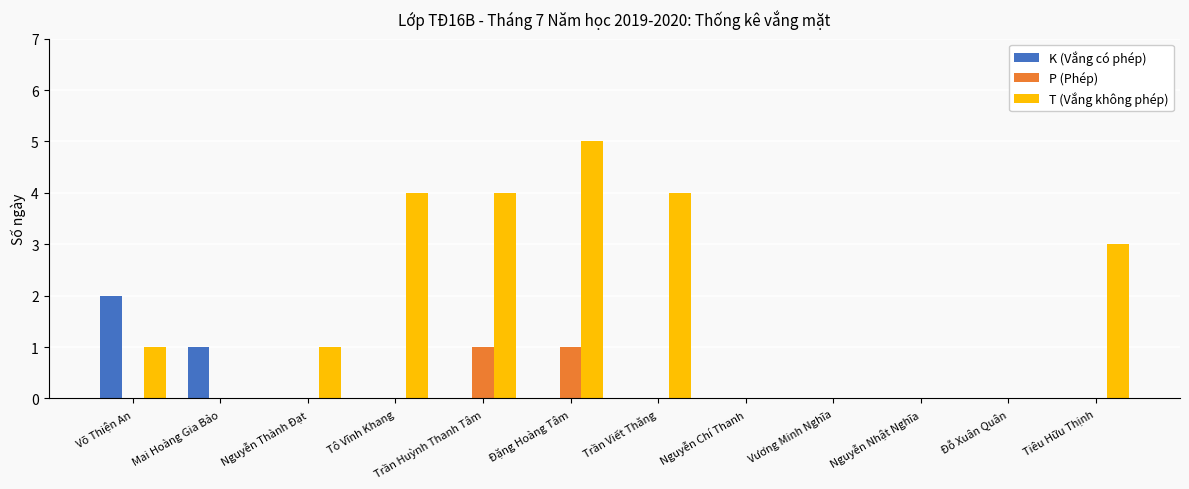

What is the total value across all series at Đặng Hoàng Tâm?

6